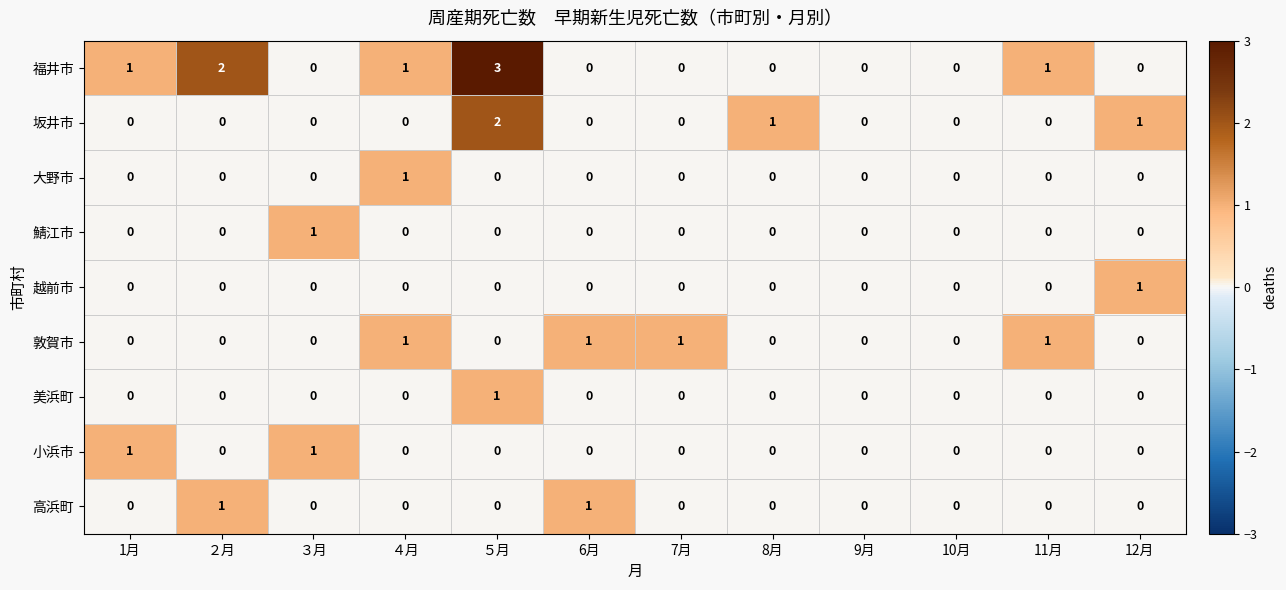

Which series has the largest total across all categories?

福井市